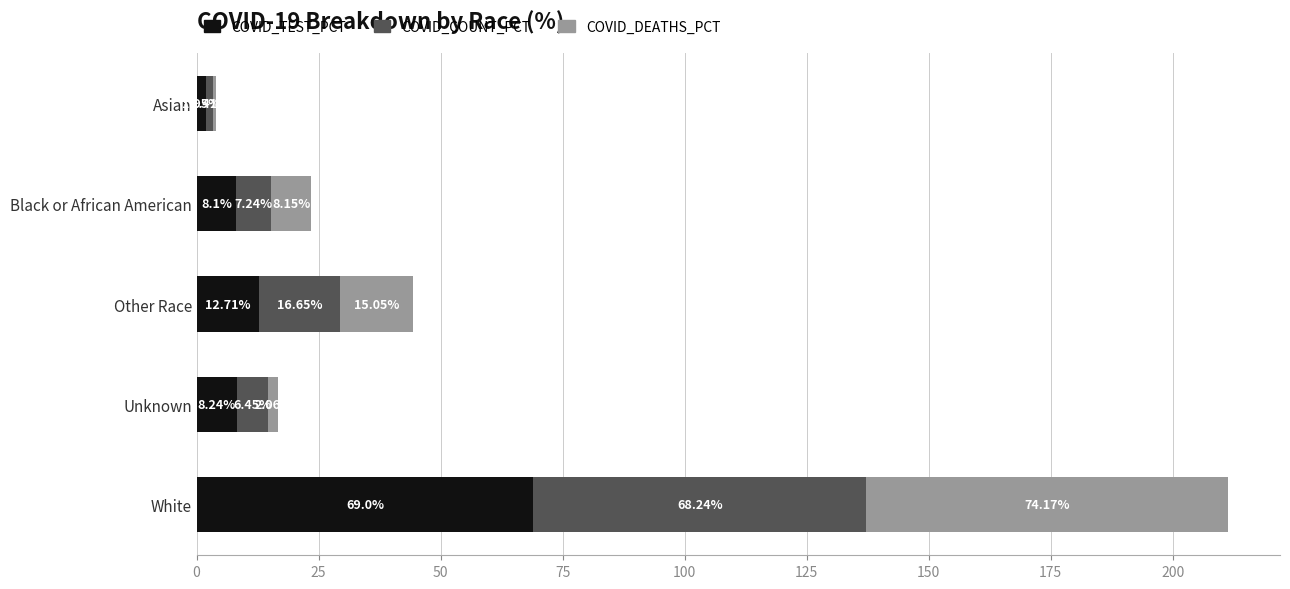

What is the total value across all series at Other Race?

44.4